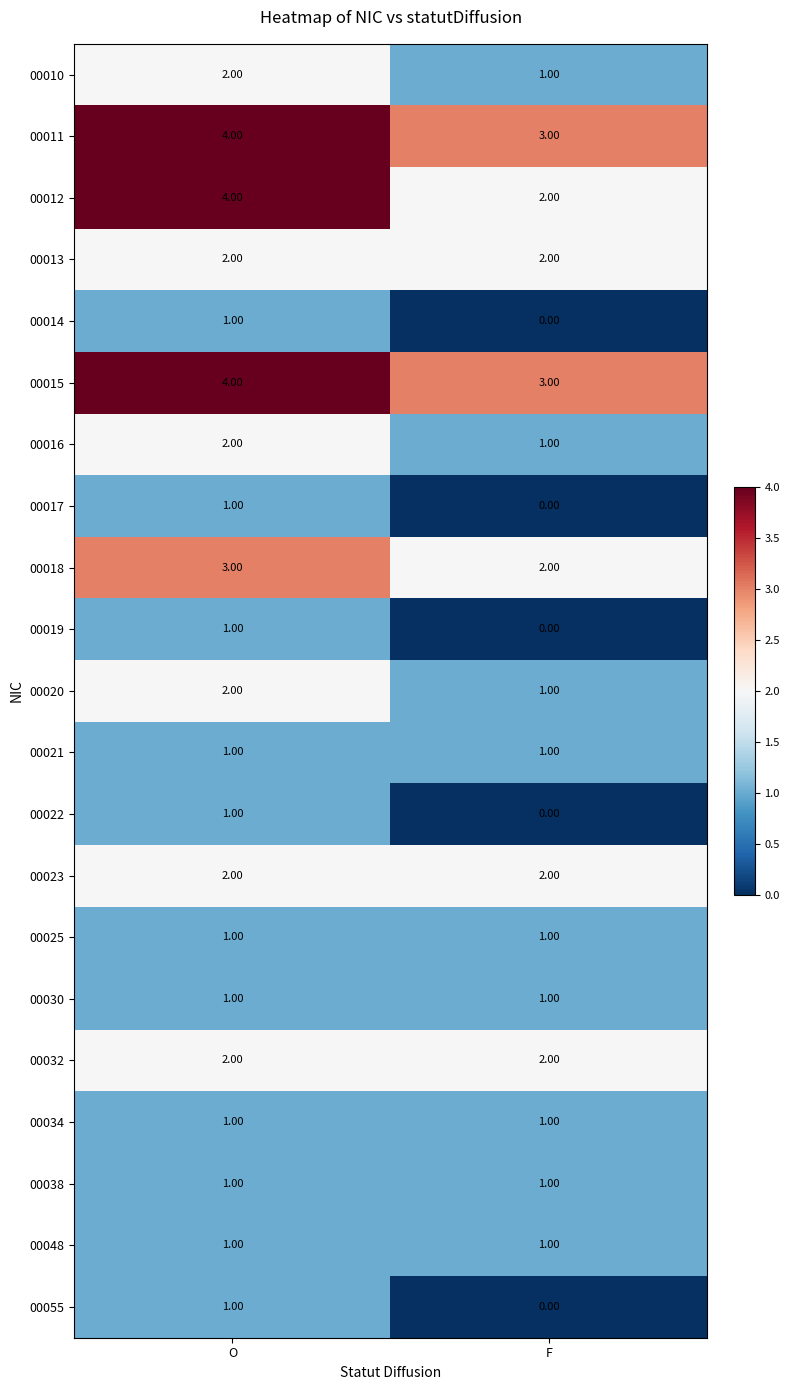

What is the total value across all series at F?

25